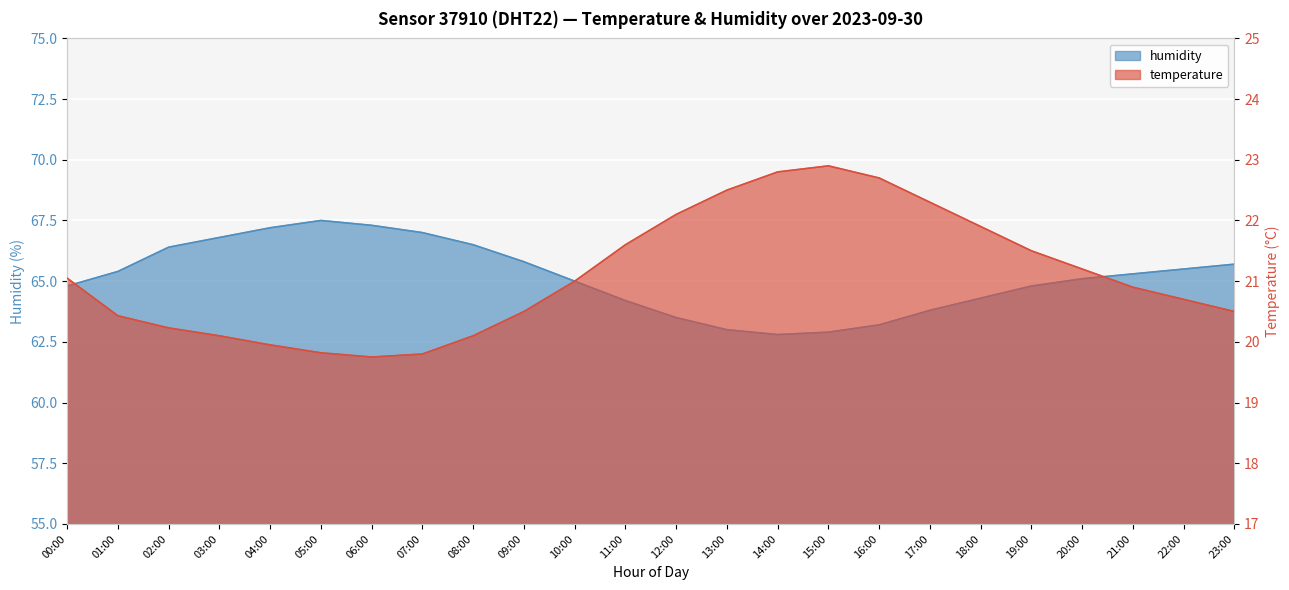

What is the total value across all series at 15:00?

85.8